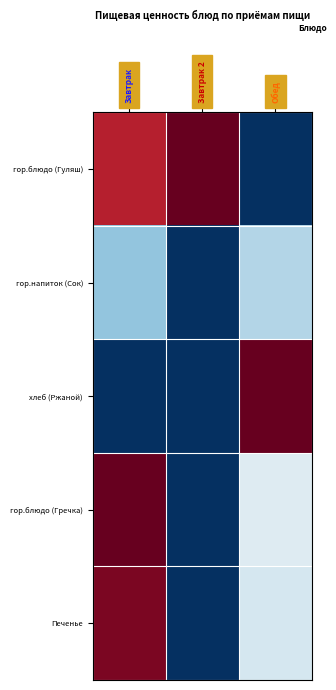

Rank the series by their maximum value, from highest to lowest.

хлеб (Ржаной), гор.блюдо (Гречка), гор.блюдо (Гуляш), Печенье, гор.напиток (Сок)